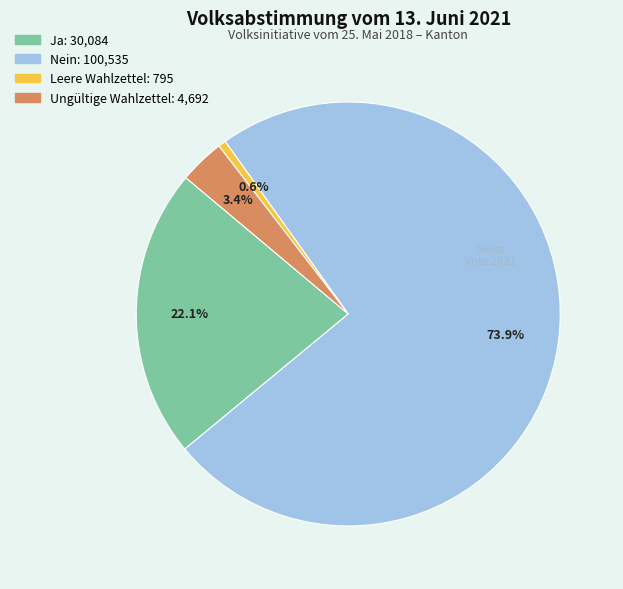

What percentage is the Ja slice, to the nearest percent?

22%